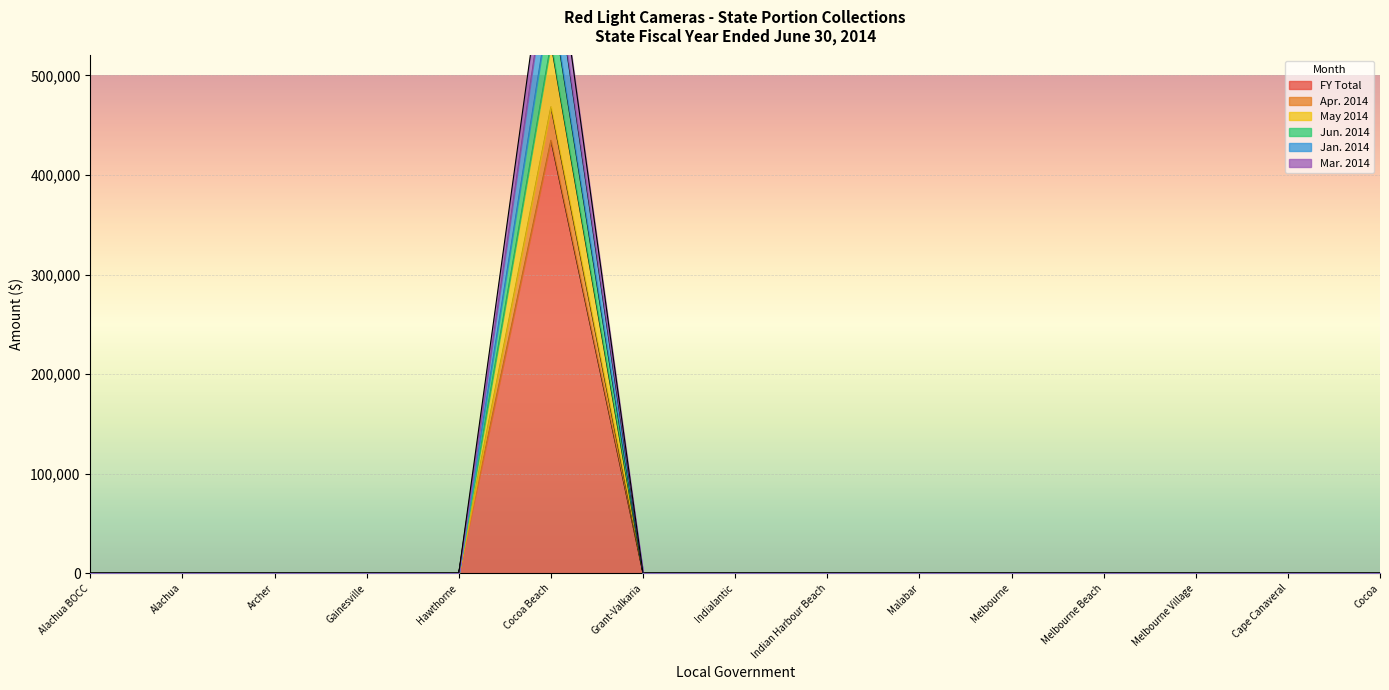

Is it true that Jan. 2014 equals 0 at Alachua BOCC?

True